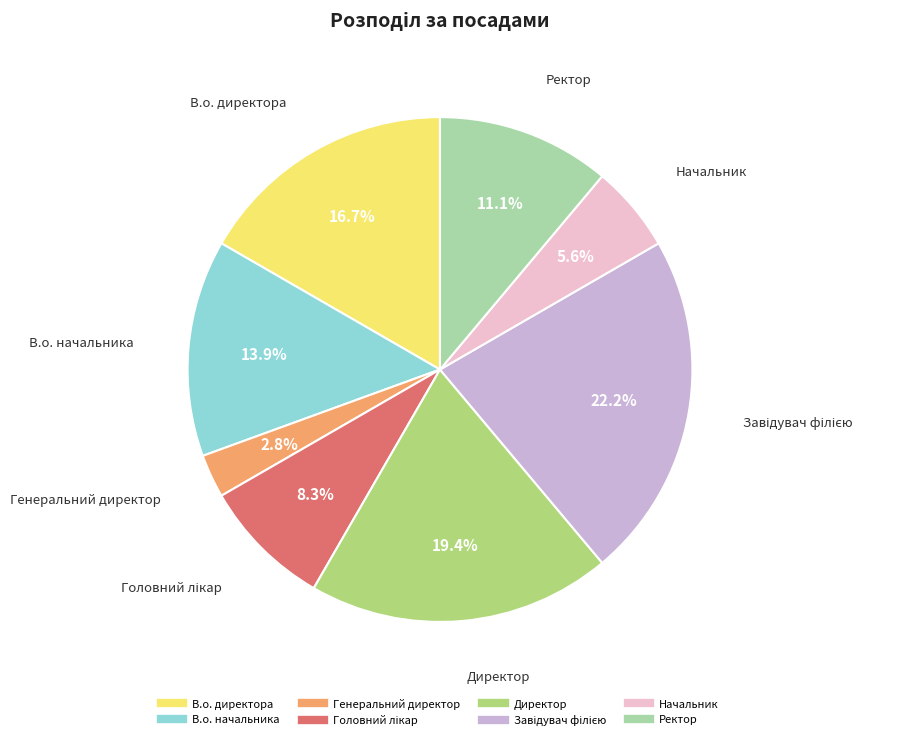

Does any single category account for the majority?

No